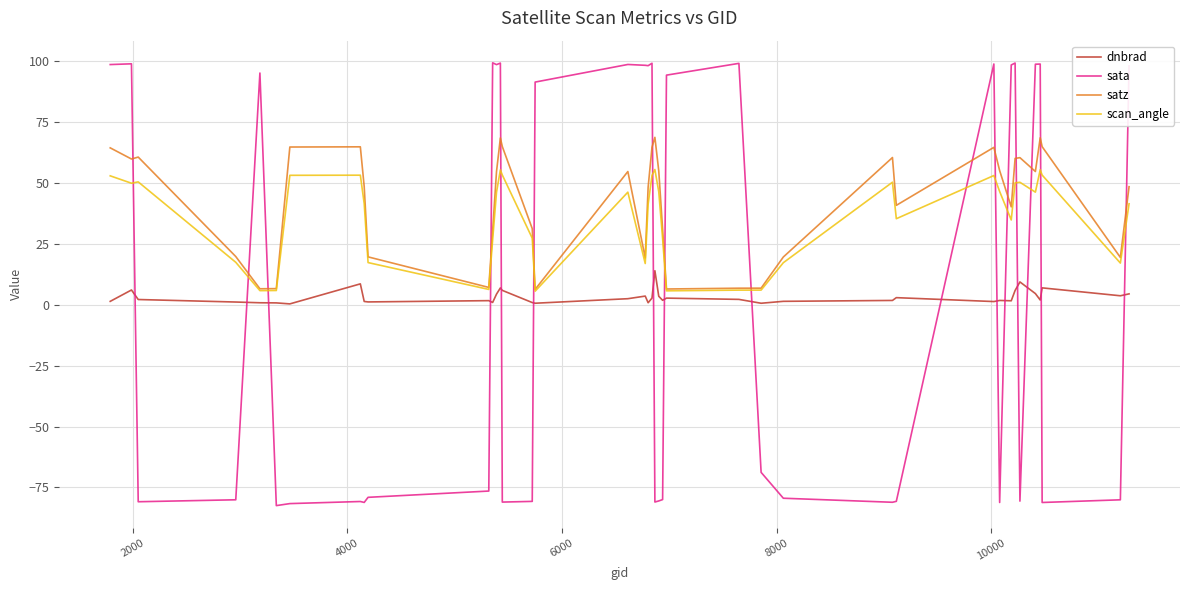

How many lines are shown in the chart?

4